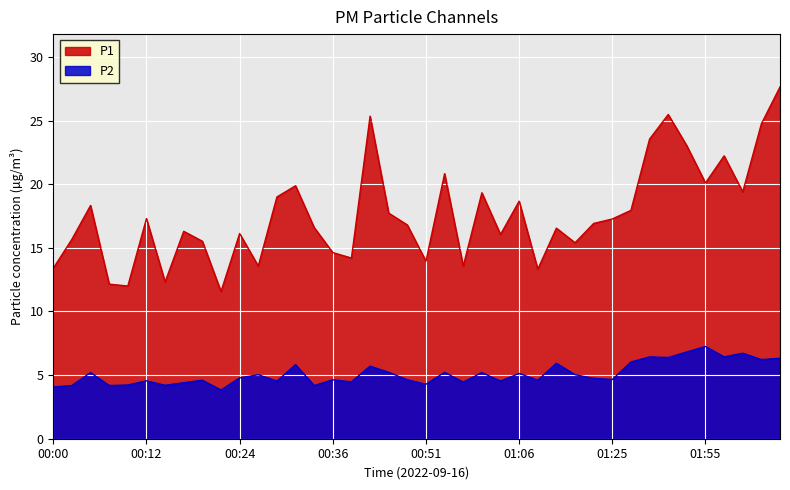

The P1 series shows 13.6 at 00:56. True or false?

True